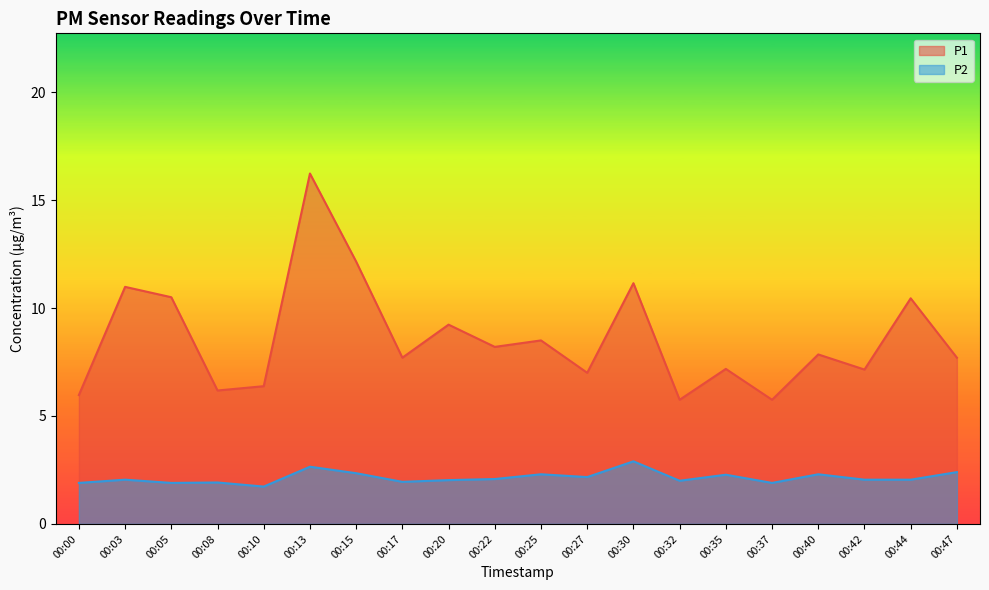

True or false: P2 and P1 intersect in this chart.

False